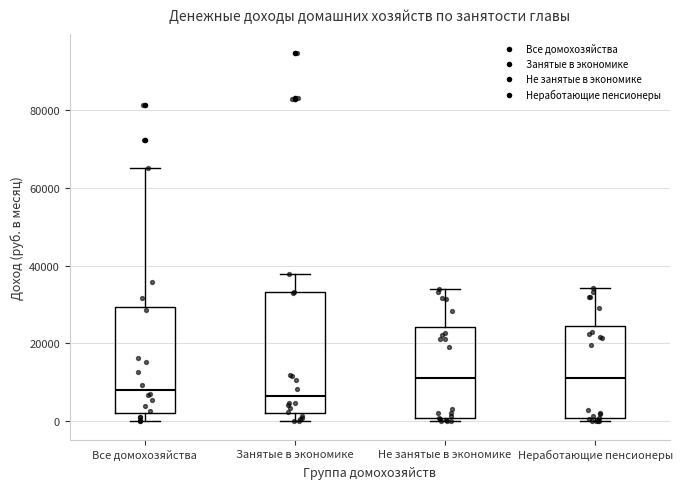

Reading left to right, read every box against the y-axis: the position of its median line, the range the box covers, and the ends of its whiskers. The values are not printed on the chart, so give them approximately, as read against the axis.

Все домохозяйства: median 8000, box 2000 to 30000, whiskers 0 to 66000
Занятые в экономике: median 6000, box 2000 to 34000, whiskers 0 to 38000
Не занятые в экономике: median 12000, box 0 to 24000, whiskers 0 (just below the box's lower edge) to 34000
Неработающие пенсионеры: median 12000, box 0 to 24000, whiskers 0 (just below the box's lower edge) to 34000